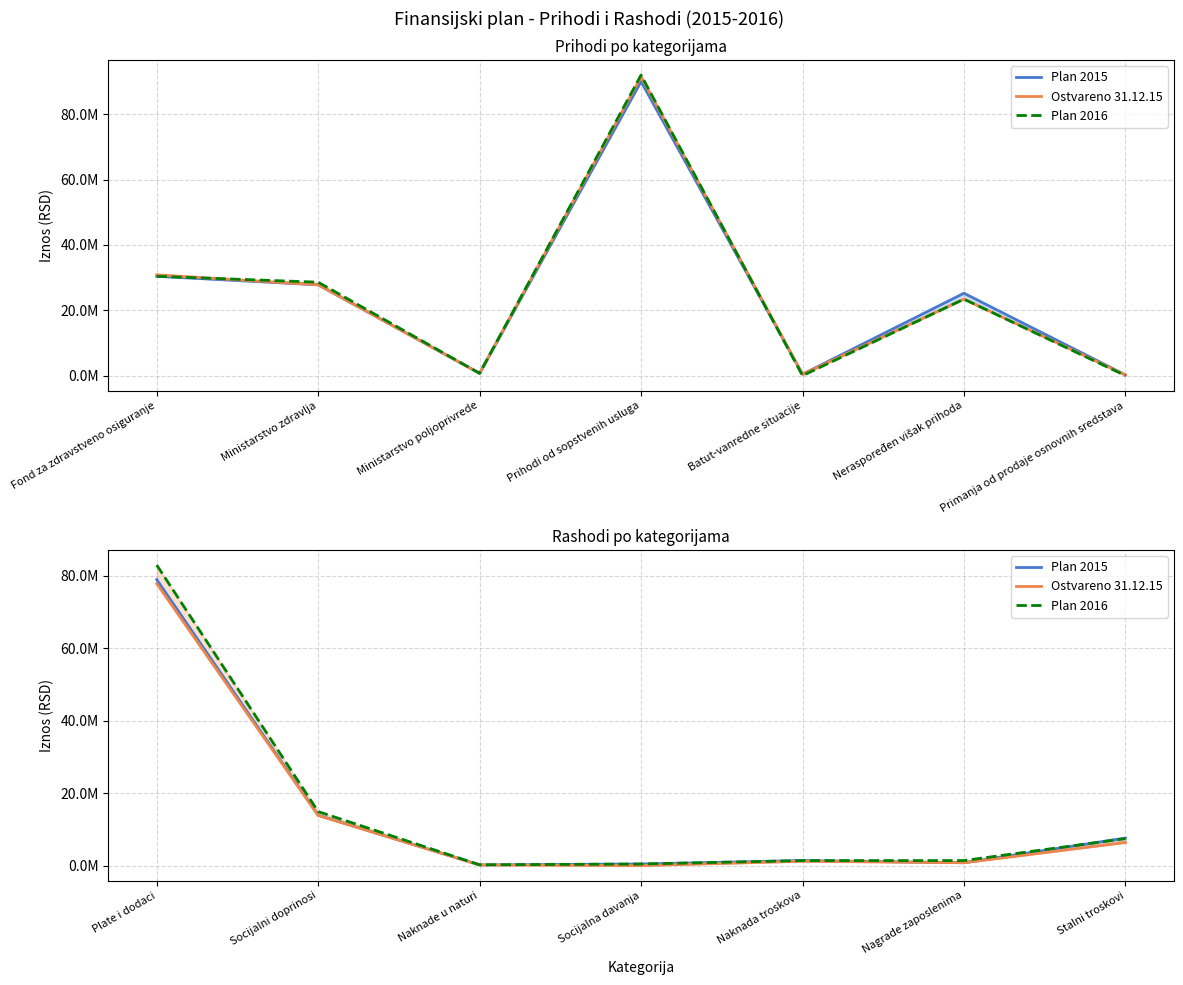

How many interior local valleys does the Ostvareno 31.12.15 series have?

2